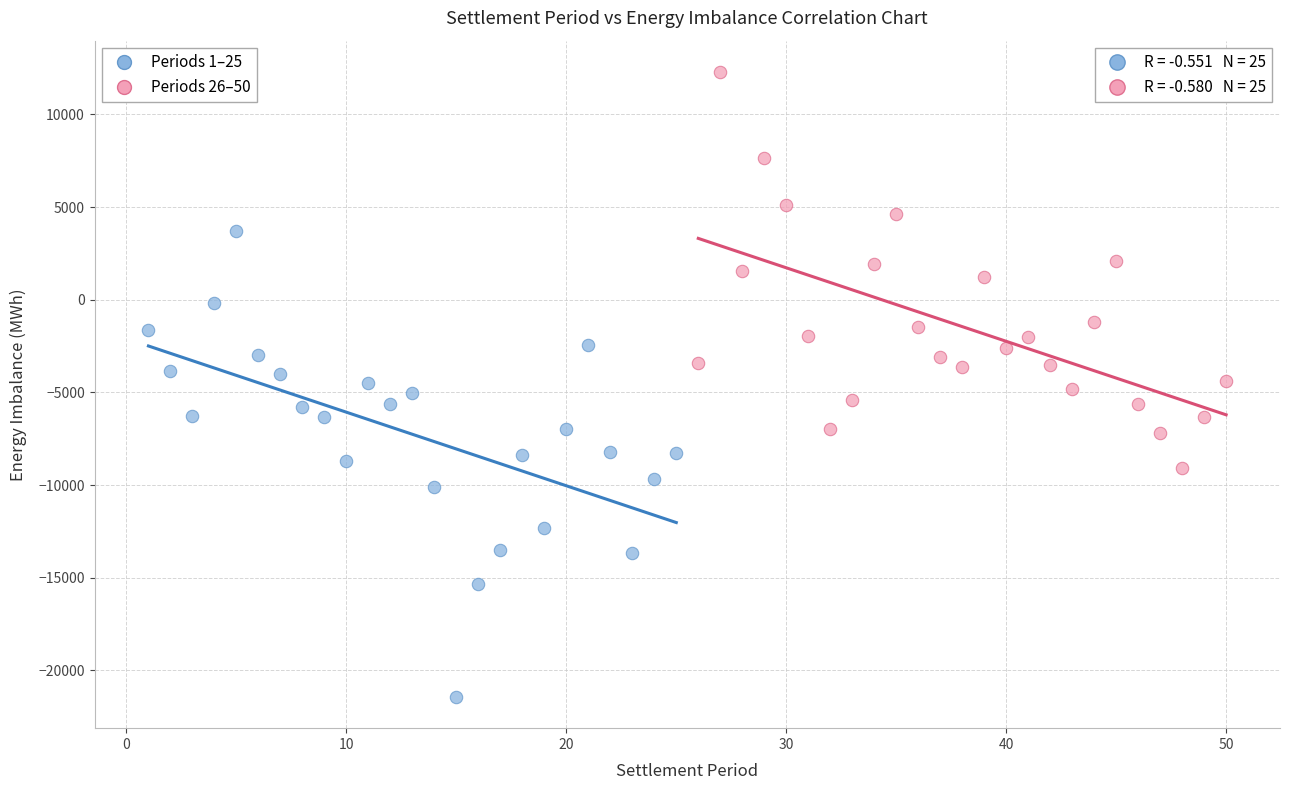

What are all the series names shown in the legend?

Periods 1–25, Periods 26–50